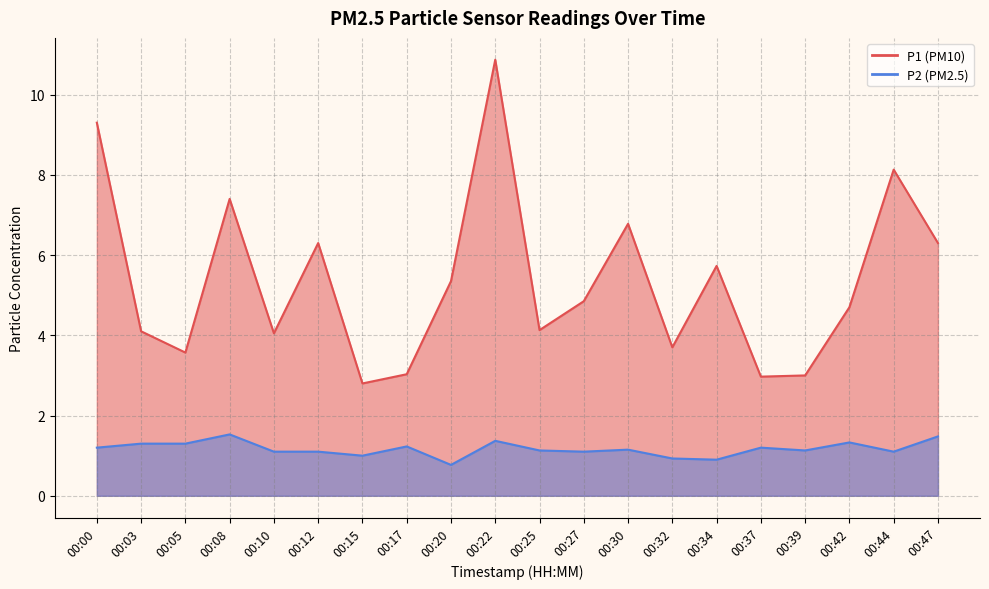

Between 00:00 and 00:27, which series saw the biggest shift?

P1